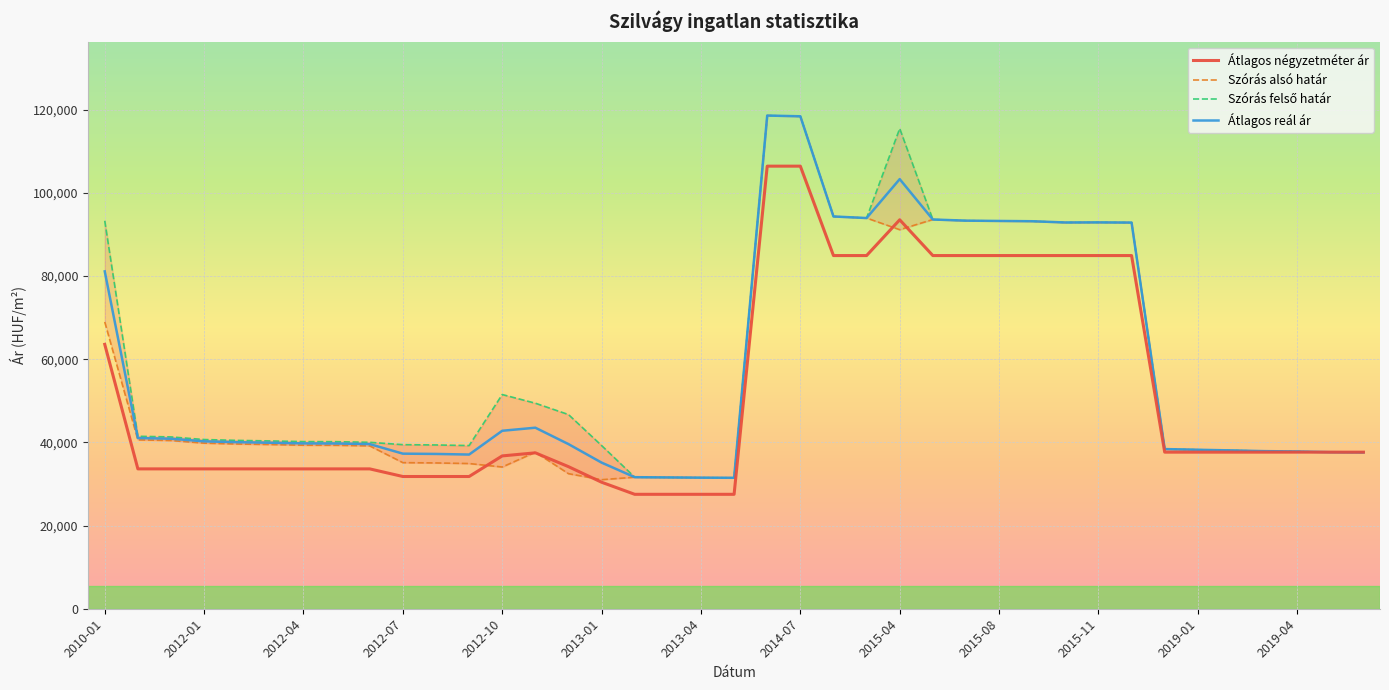

What is the difference between the second highest and second lowest values in the Szórás alsó határ series?

86949